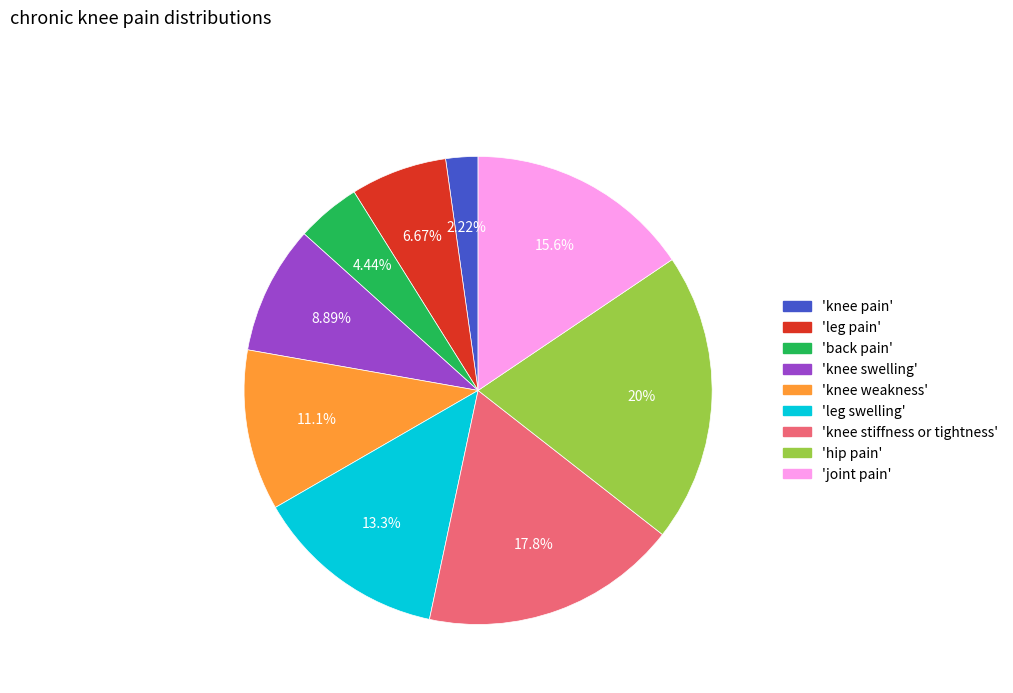

Does any single category account for the majority?

No